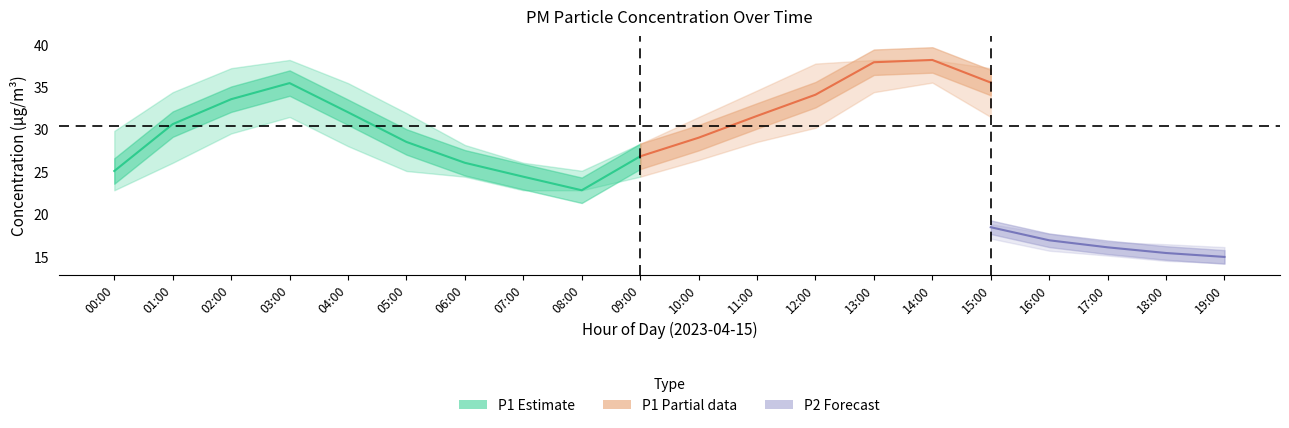

True or false: P2_lower and P2_upper intersect in this chart.

False